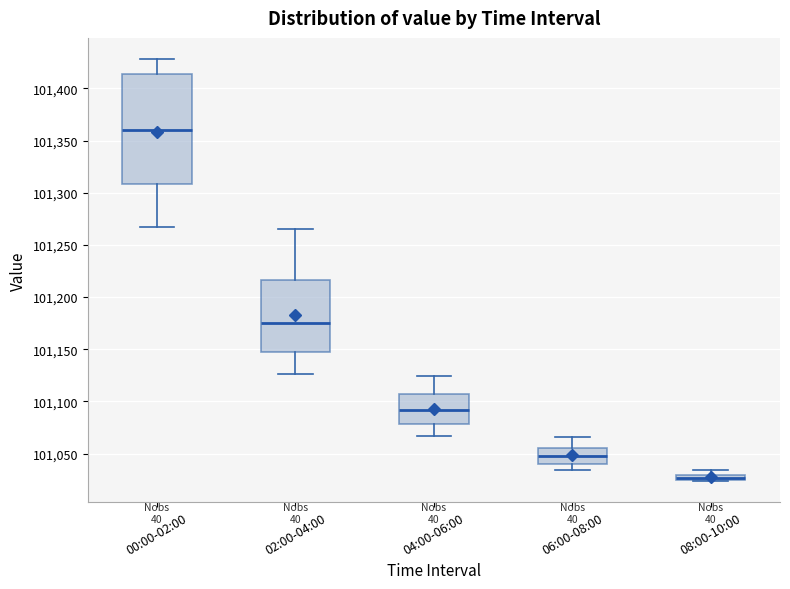

Where is the upper edge of the box for 04:00-06:00 on the y-axis? The values are not printed on the chart, so give them approximately, as read against the axis.

101105